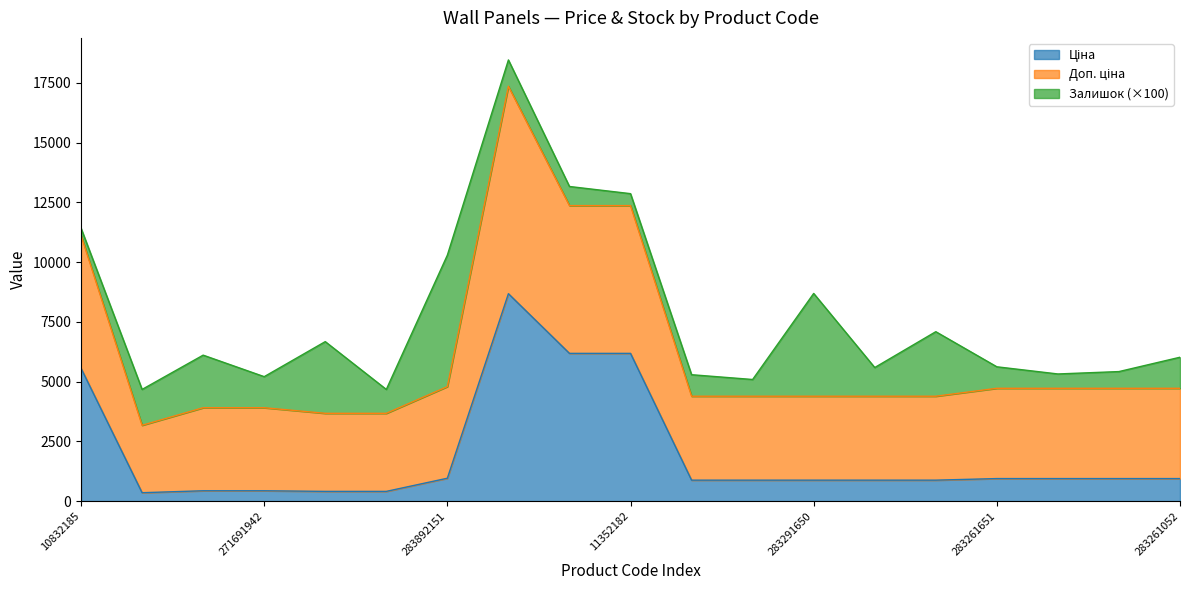

How many categories are shown in the chart?

19